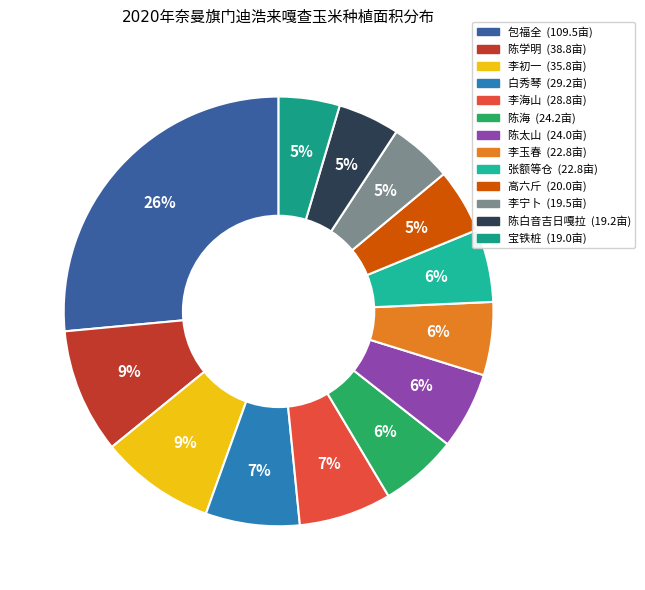

Approximately how many times larger is the value at 陈太山 compared to 李宁卜?

1.2